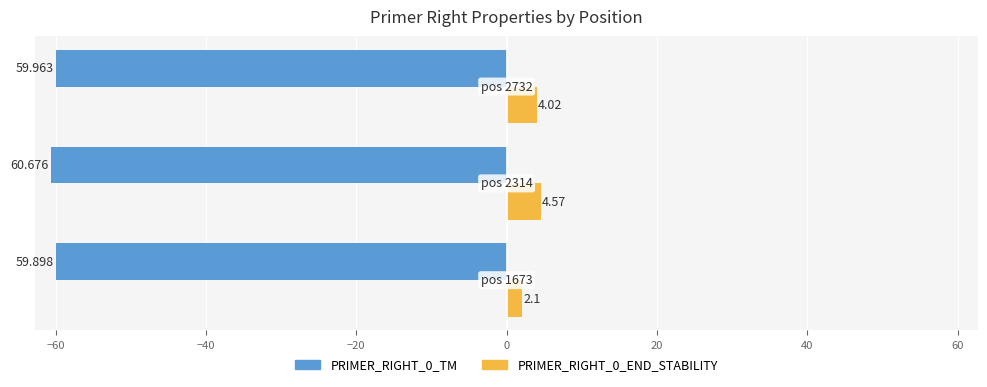

What is the smallest value displayed?

-60.7